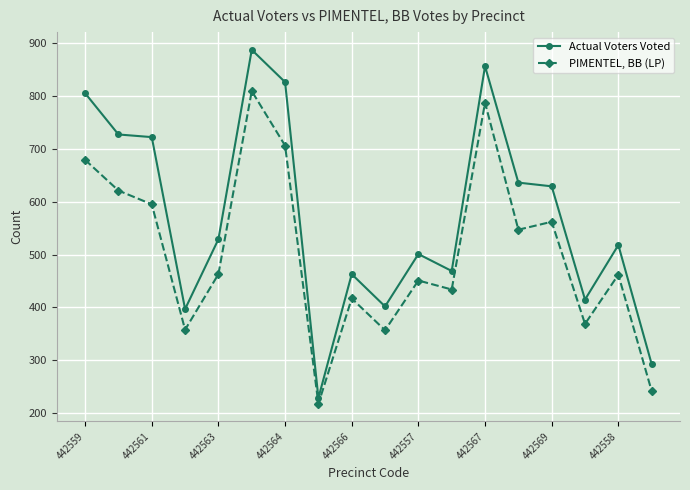

Which series has the largest total across all categories?

Actual Voters Voted